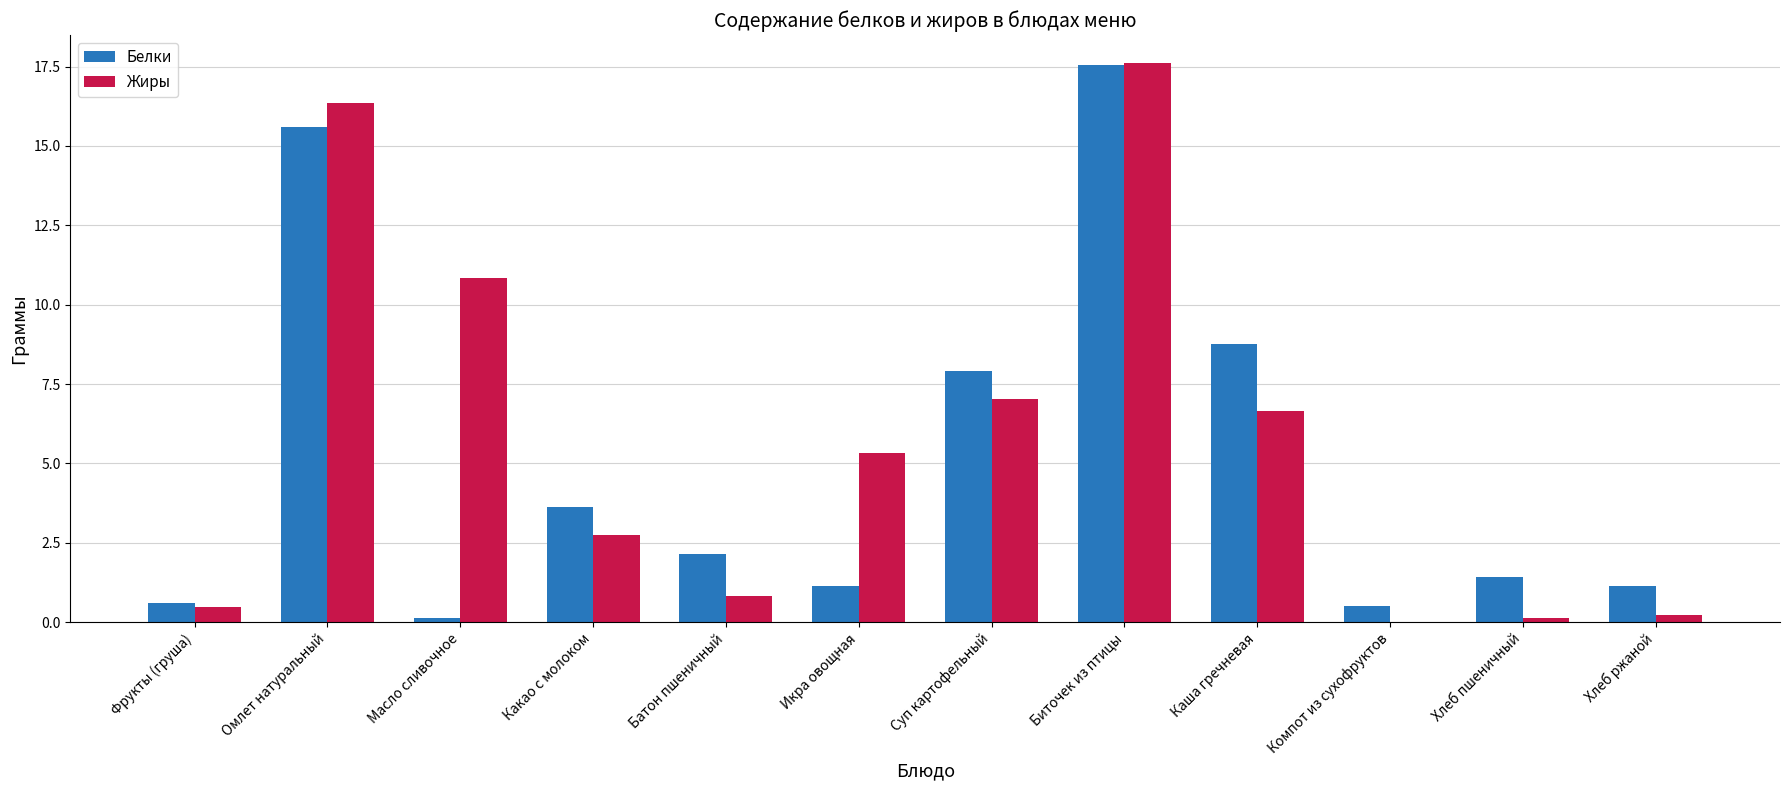

What is the total value across all series at Суп картофельный?

14.9